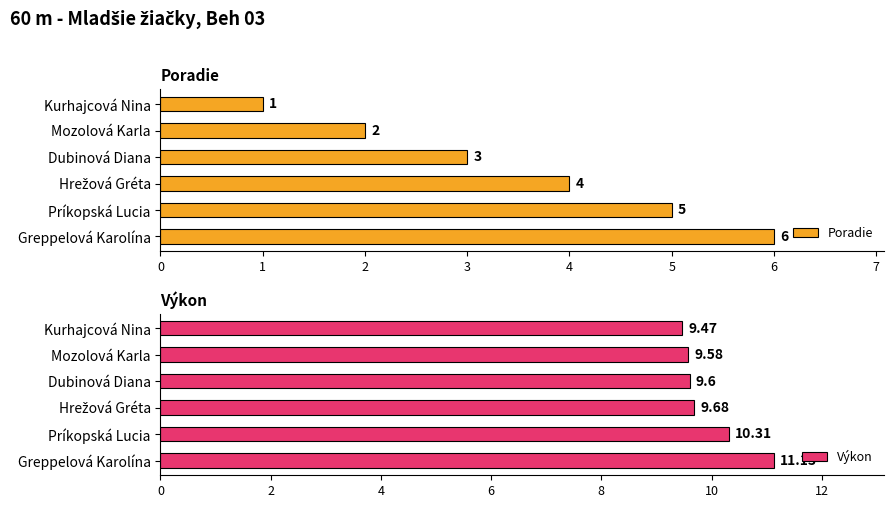

How many Výkon values are between 9 and 10?

4